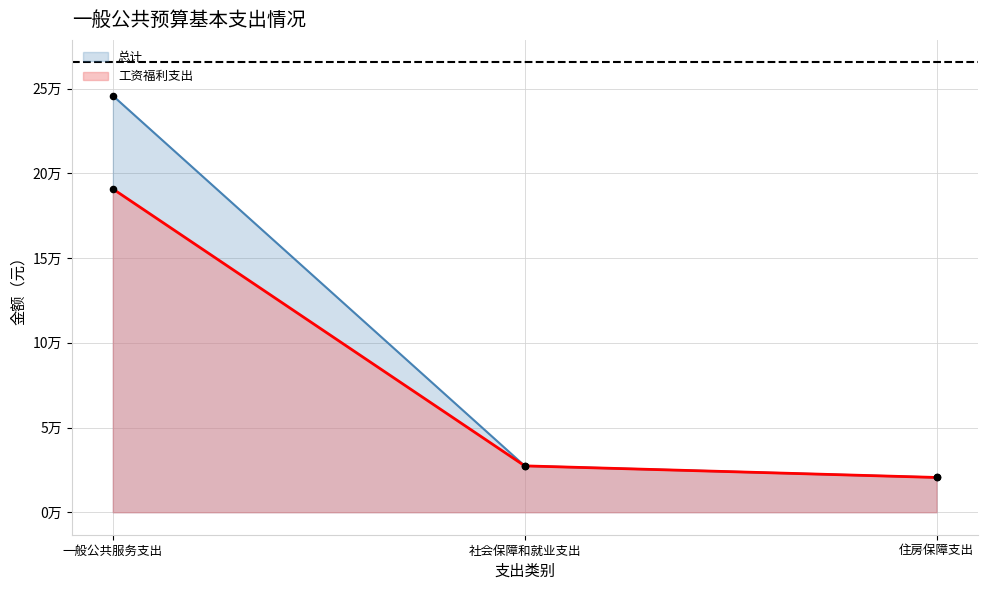

At how many categories does at least one series exceed 150107?

1